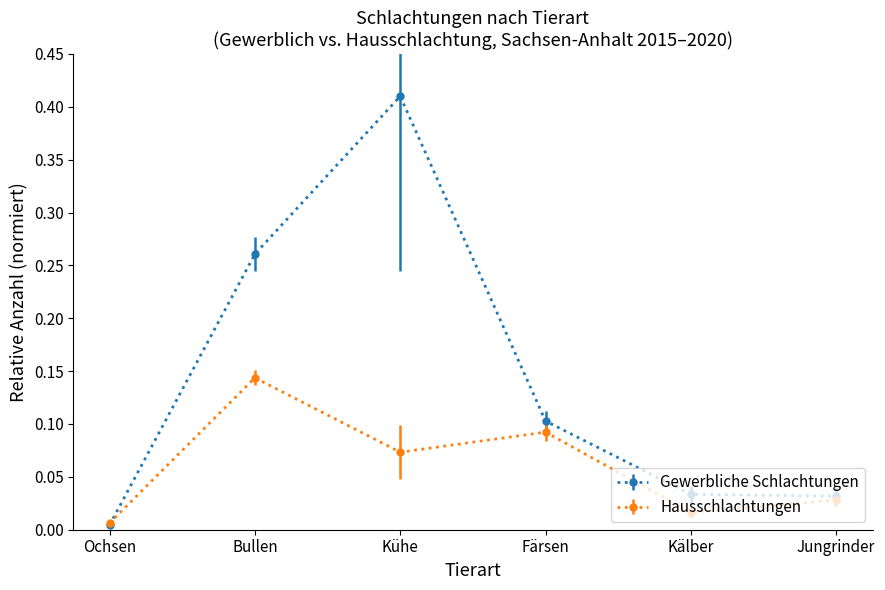

How many lines are shown in the chart?

2